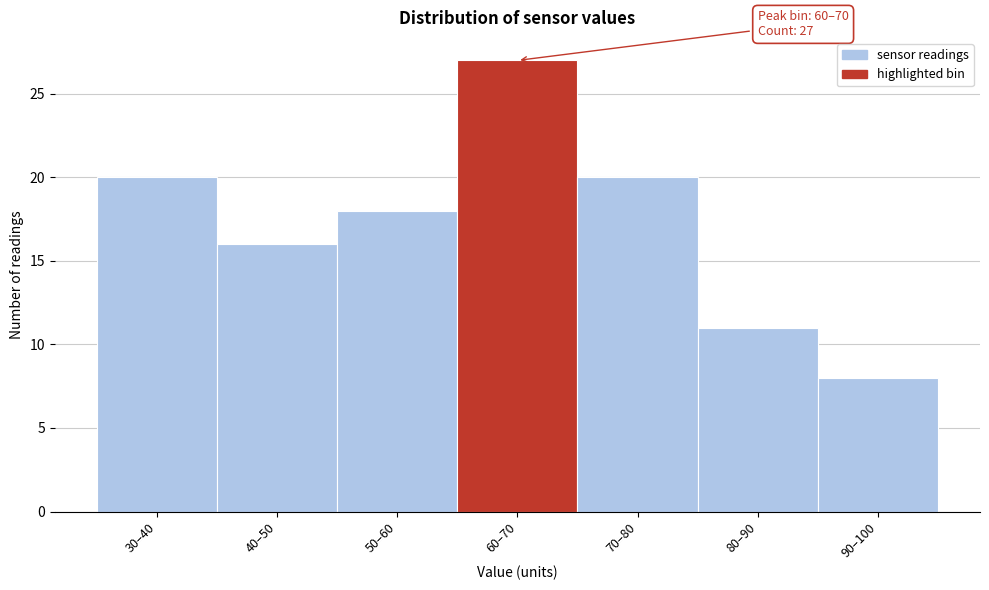

Reading right to left, what are all the values shown in this chart?

90–100=8	80–90=11	70–80=20	60–70=27	50–60=18	40–50=16	30–40=20